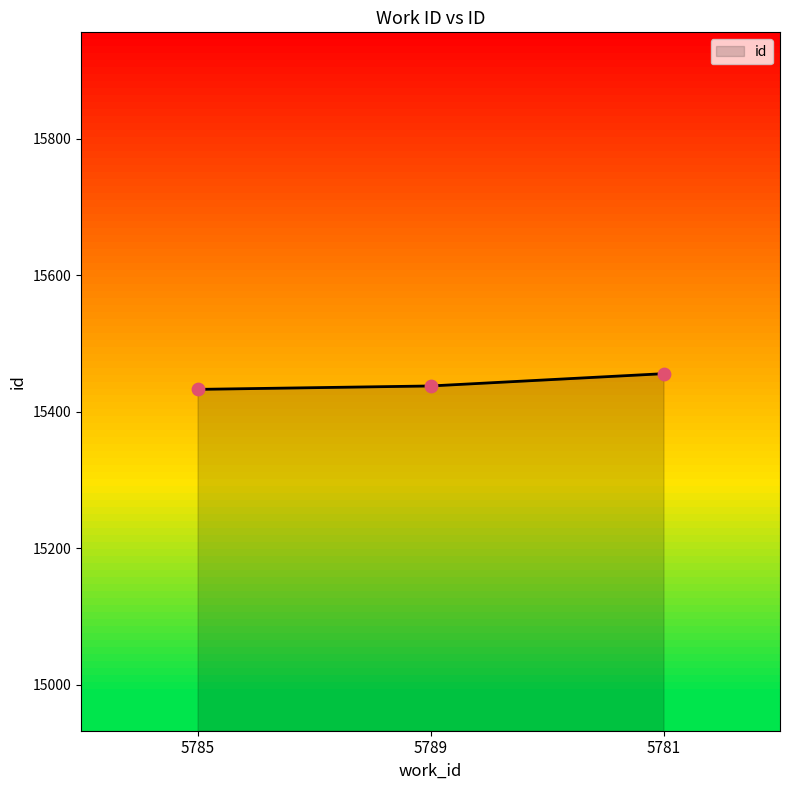

What is the ratio of the value at 5785 to the value at 5781?

1.0